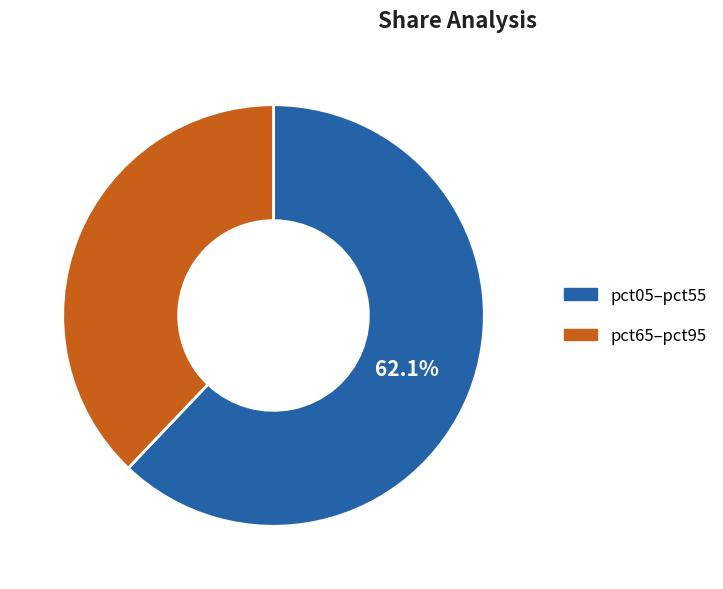

Is there any slice that represents more than half of the pie?

Yes